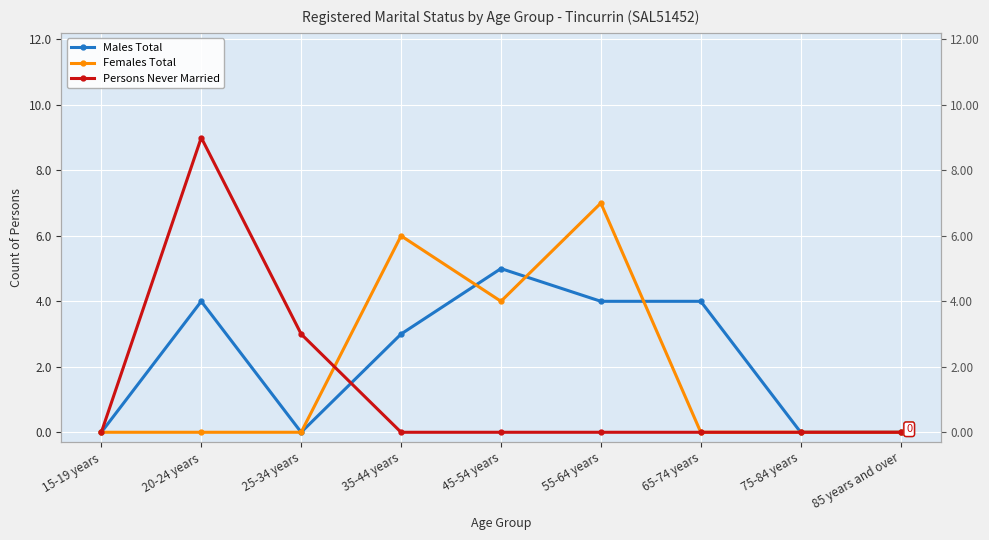

Rank the series by their maximum value, from lowest to highest.

Males Total, Females Total, Persons Never Married